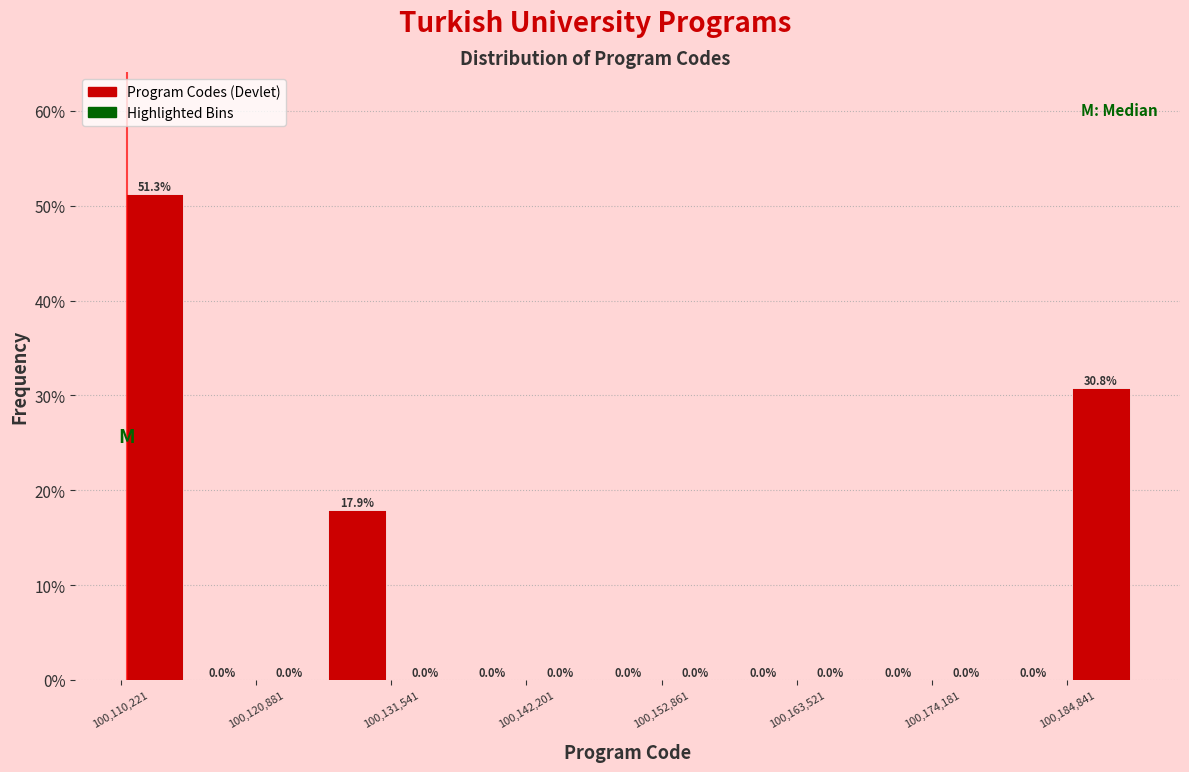

Read against the x-axis, roughly where is the centre of the tallest bar?

100112000